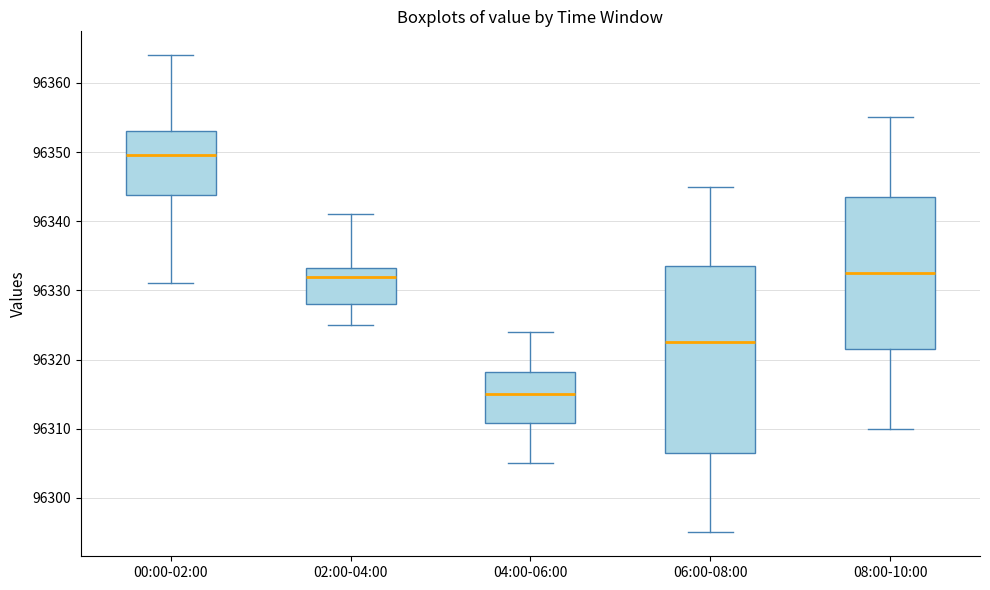

Which box has the lowest median line?

04:00-06:00